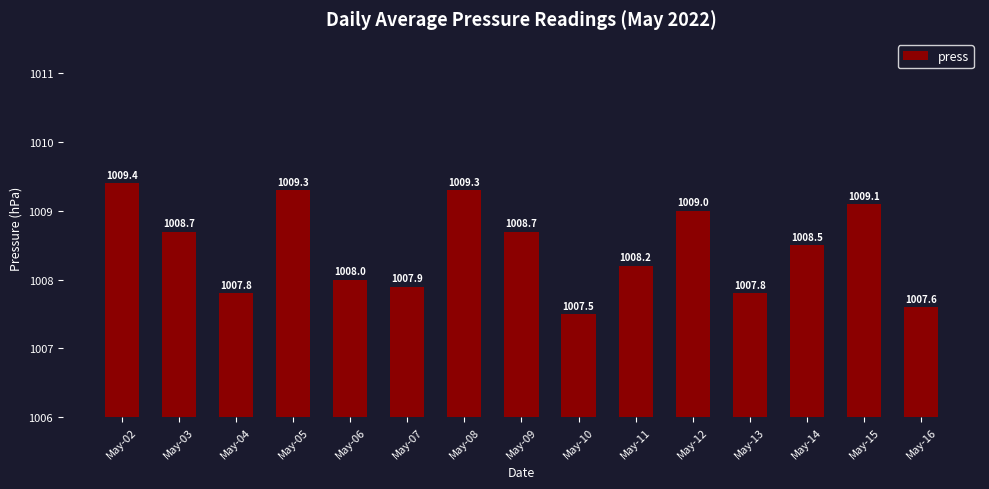

Which has a higher value, May-15 or May-16?

May-15